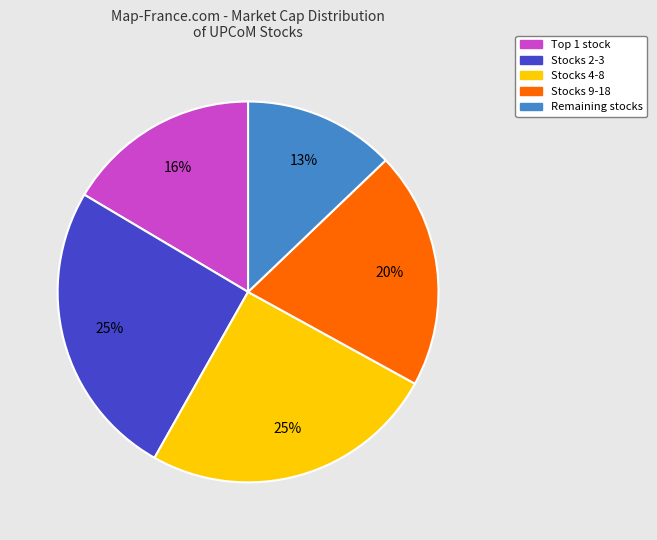

To the nearest percent, what is the average slice percentage?

20%